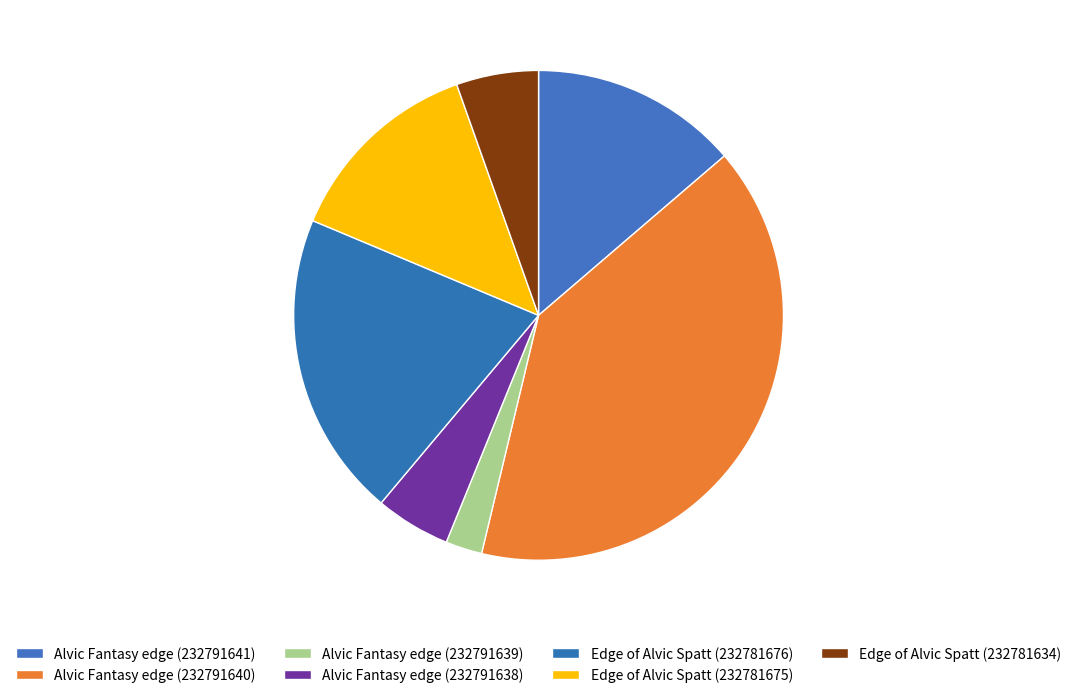

Is it true that Alvic Fantasy edge (232791638) is 5% of the pie?

True